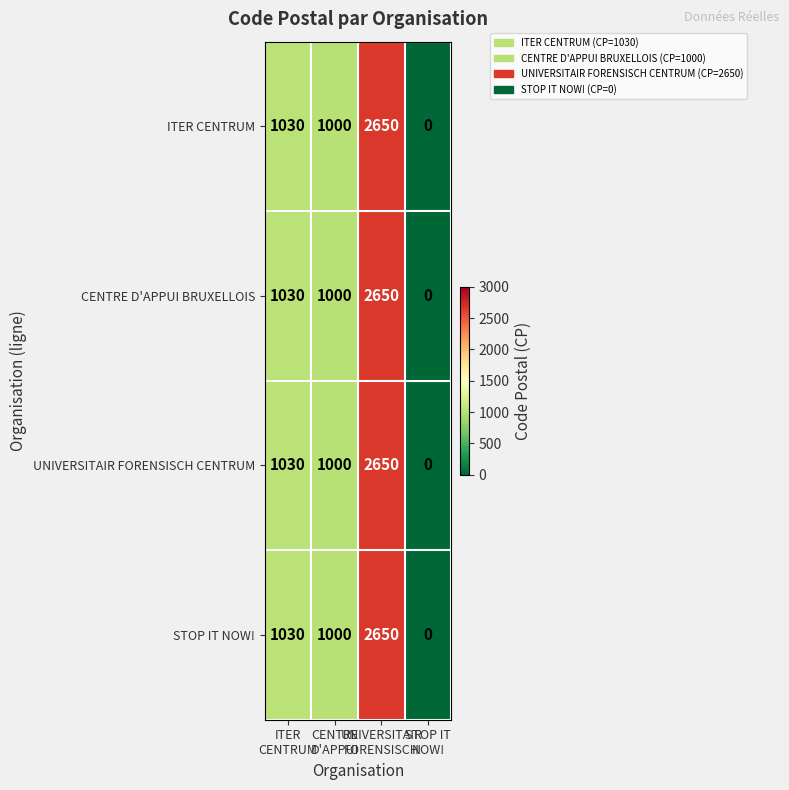

What is the average value of the ITER CENTRUM series?

1170